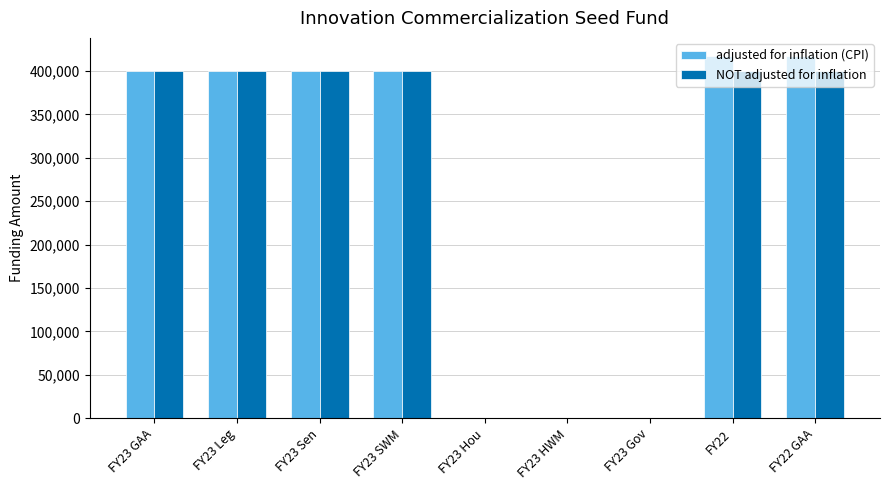

Reading left to right, extract all data points from this chart.

adjusted for inflation (CPI): FY23 GAA=400000	FY23 Leg=400000	FY23 Sen=400000	FY23 SWM=400000	FY23 Hou=0	FY23 HWM=0	FY23 Gov=0	FY22=417305	FY22 GAA=417305
NOT adjusted for inflation: FY23 GAA=400000	FY23 Leg=400000	FY23 Sen=400000	FY23 SWM=400000	FY23 Hou=0	FY23 HWM=0	FY23 Gov=0	FY22=400000	FY22 GAA=400000